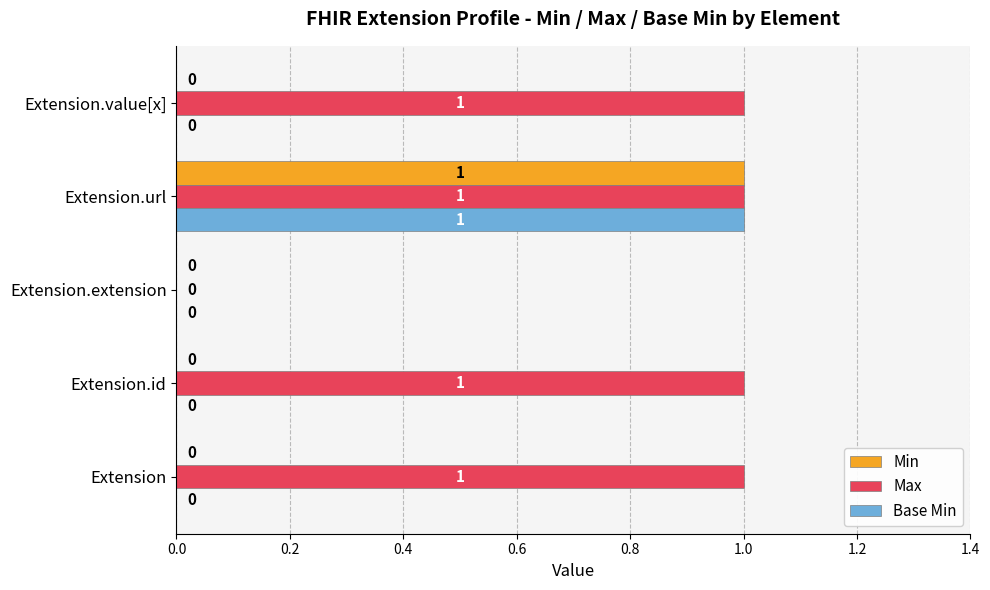

What is the total value across all series at Extension.url?

3